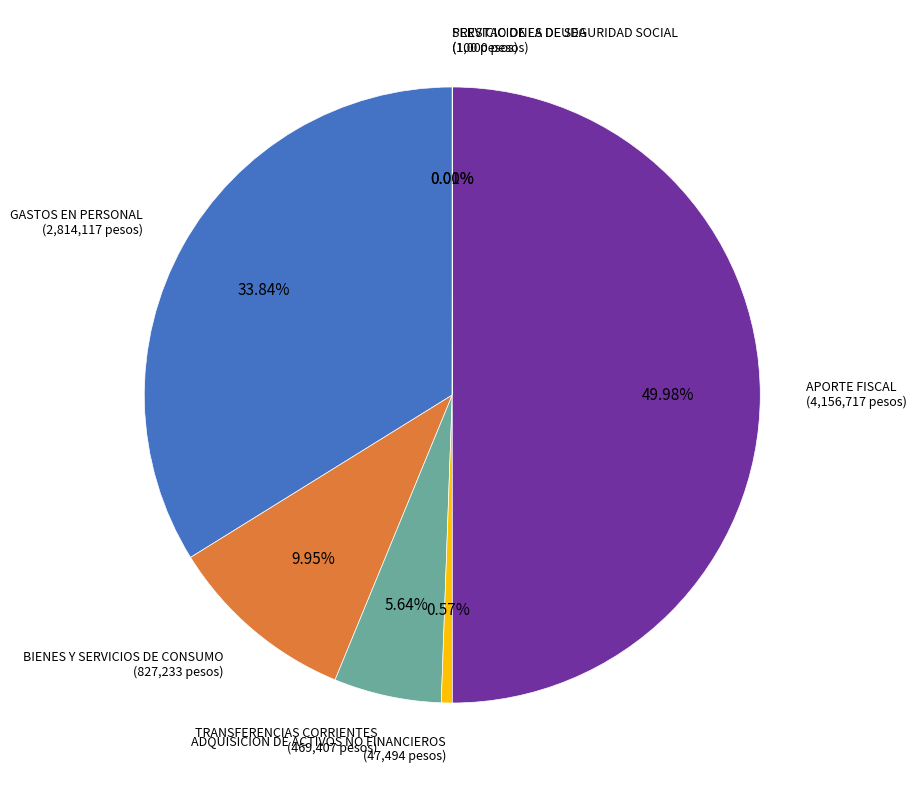

Between TRANSFERENCIAS CORRIENTES and ADQUISICION DE ACTIVOS NO FINANCIEROS, which is larger?

TRANSFERENCIAS CORRIENTES